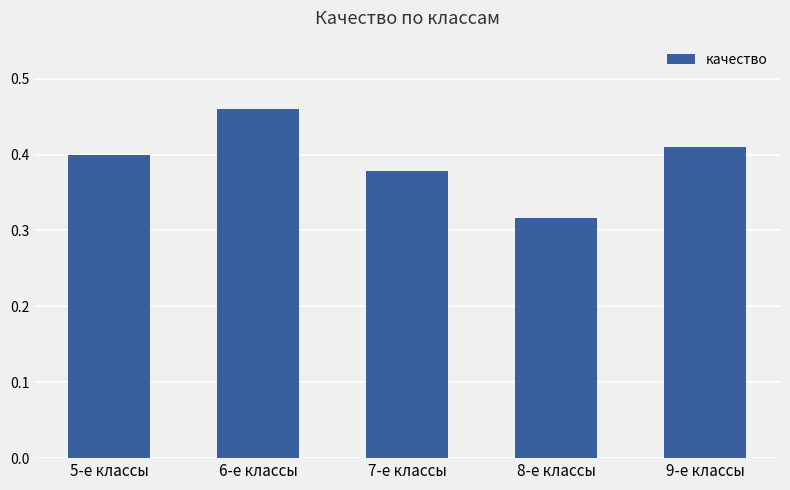

What is the sum of all values?

2.0